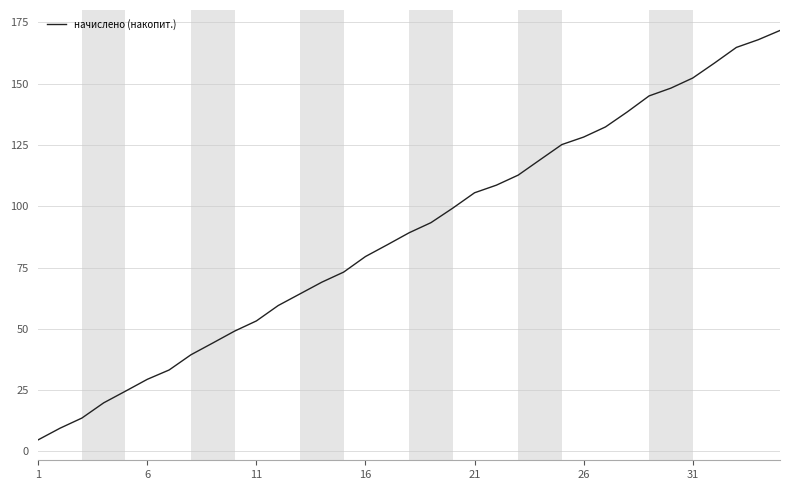

What is the minimum value shown in the chart?

4.8